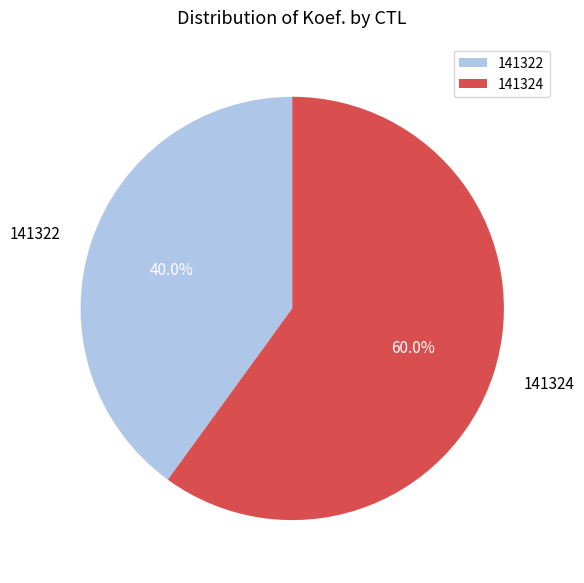

The 141324 slice represents 51% of the pie. True or false?

False